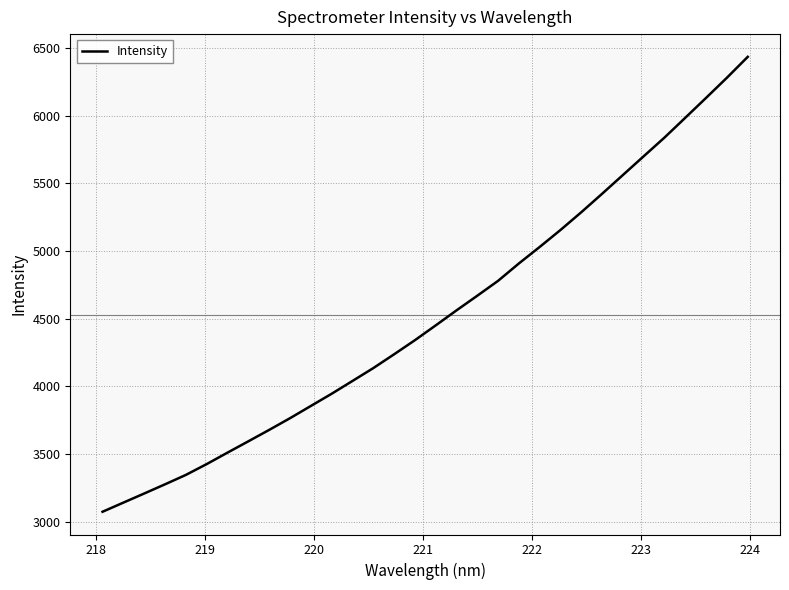

What is the maximum value shown in the chart?

6433.8